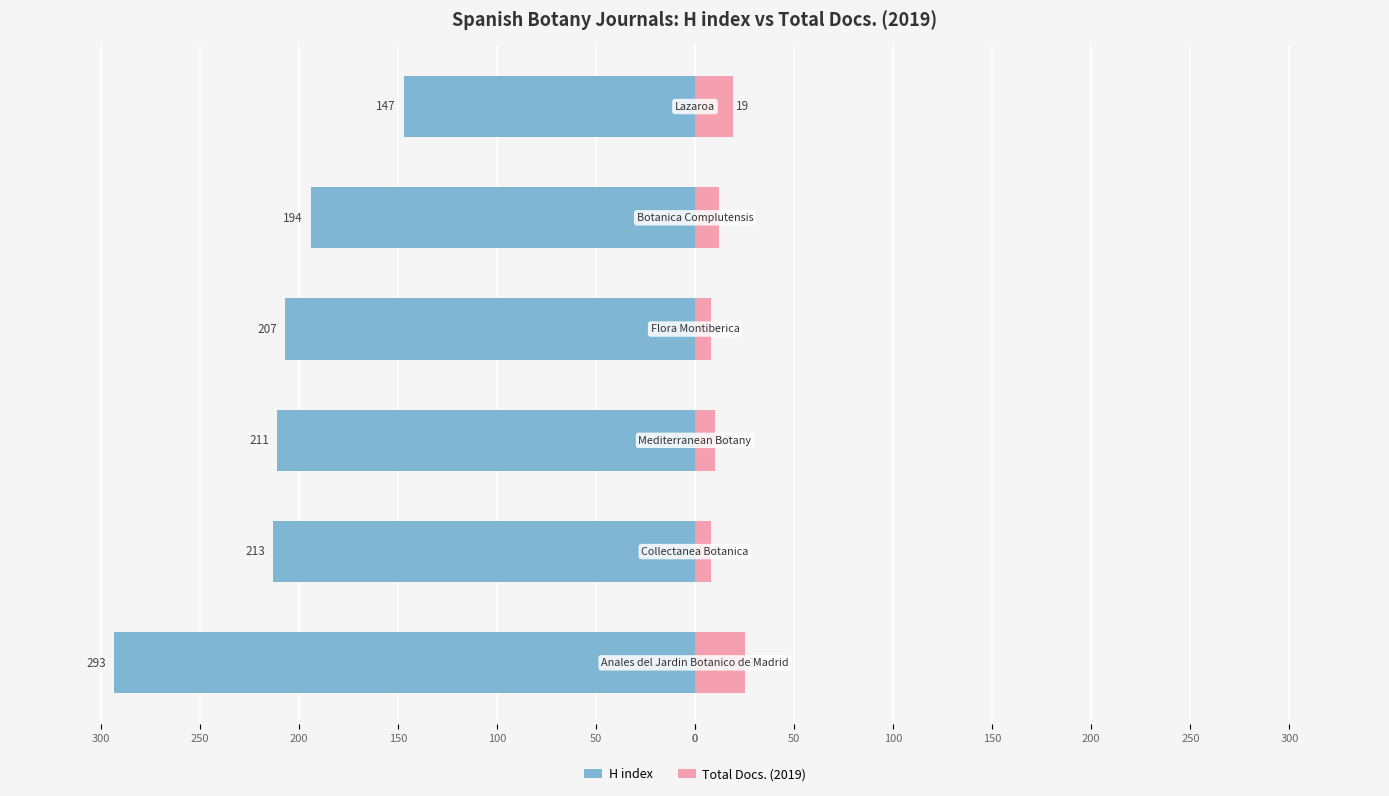

Count the number of data series in this chart.

2